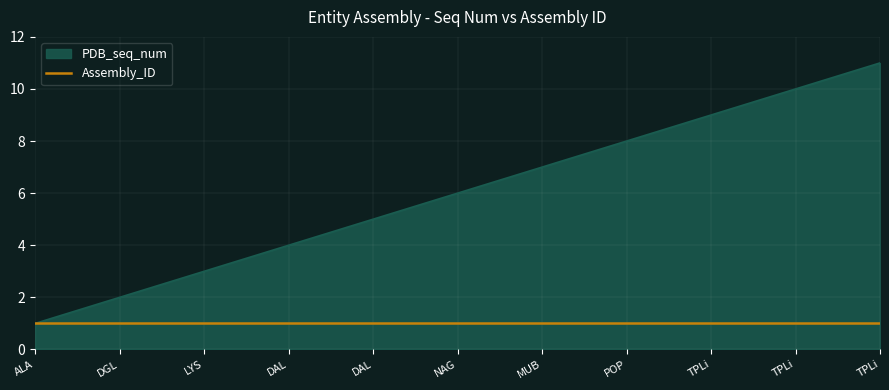

What are all the series names shown in the legend?

PDB_seq_num, Assembly_ID